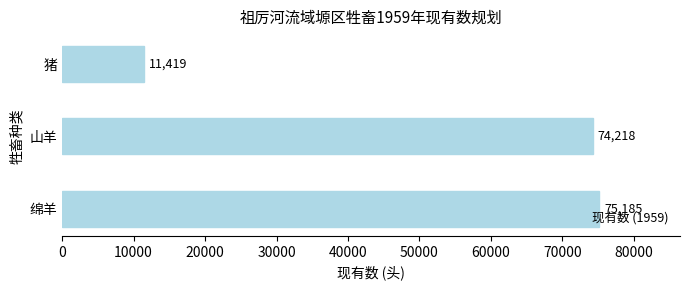

At which label is the value closest to 43302?

山羊